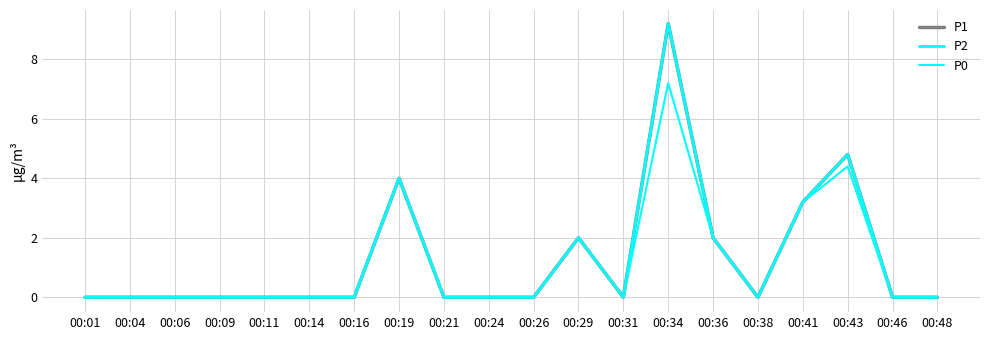

The value of P0 at 00:29 is 3.1. True or false?

False